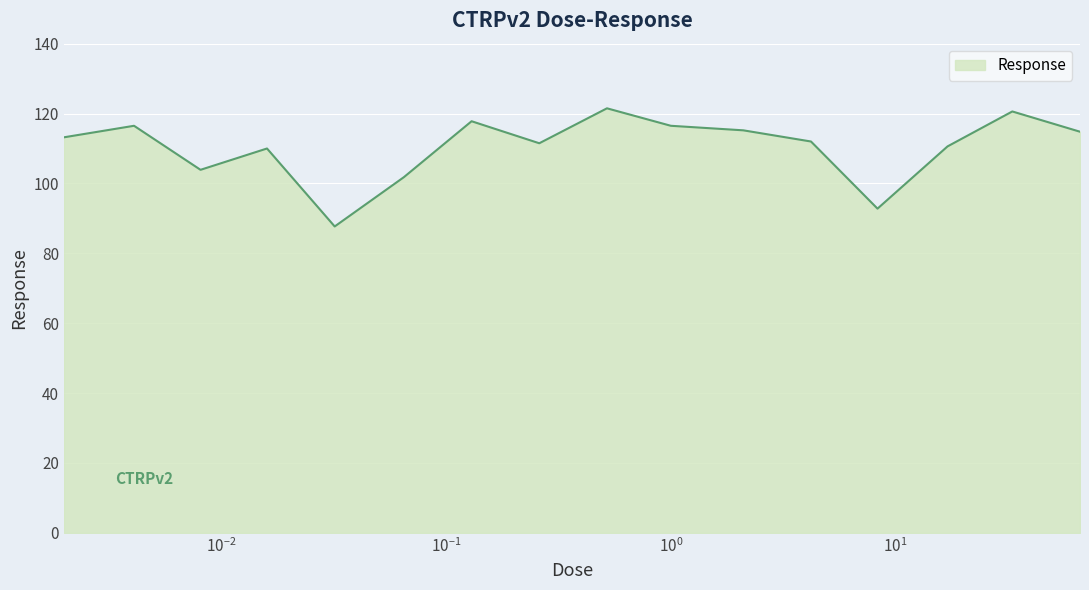

What is the difference between the second highest and minimum values?

32.9